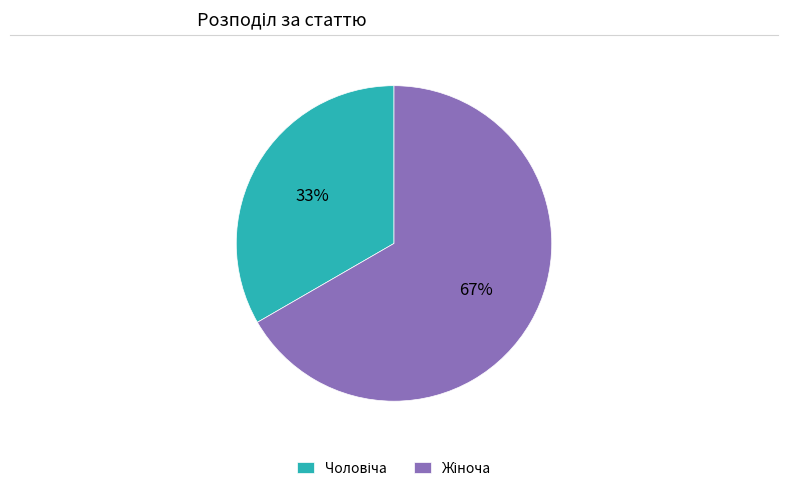

Is there a majority slice in this chart?

Yes